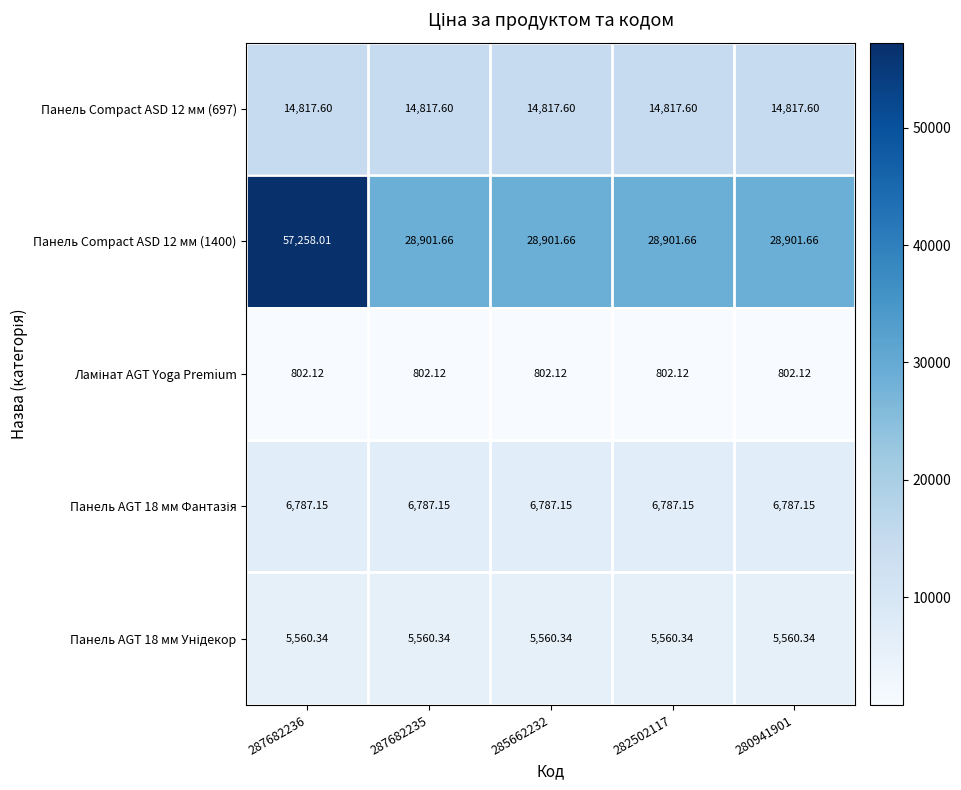

What is the minimum value shown in the chart?

802.1